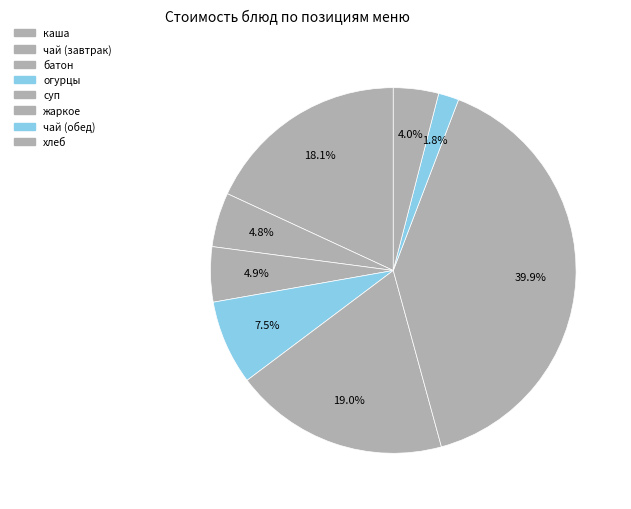

How many slices are in this pie chart?

8